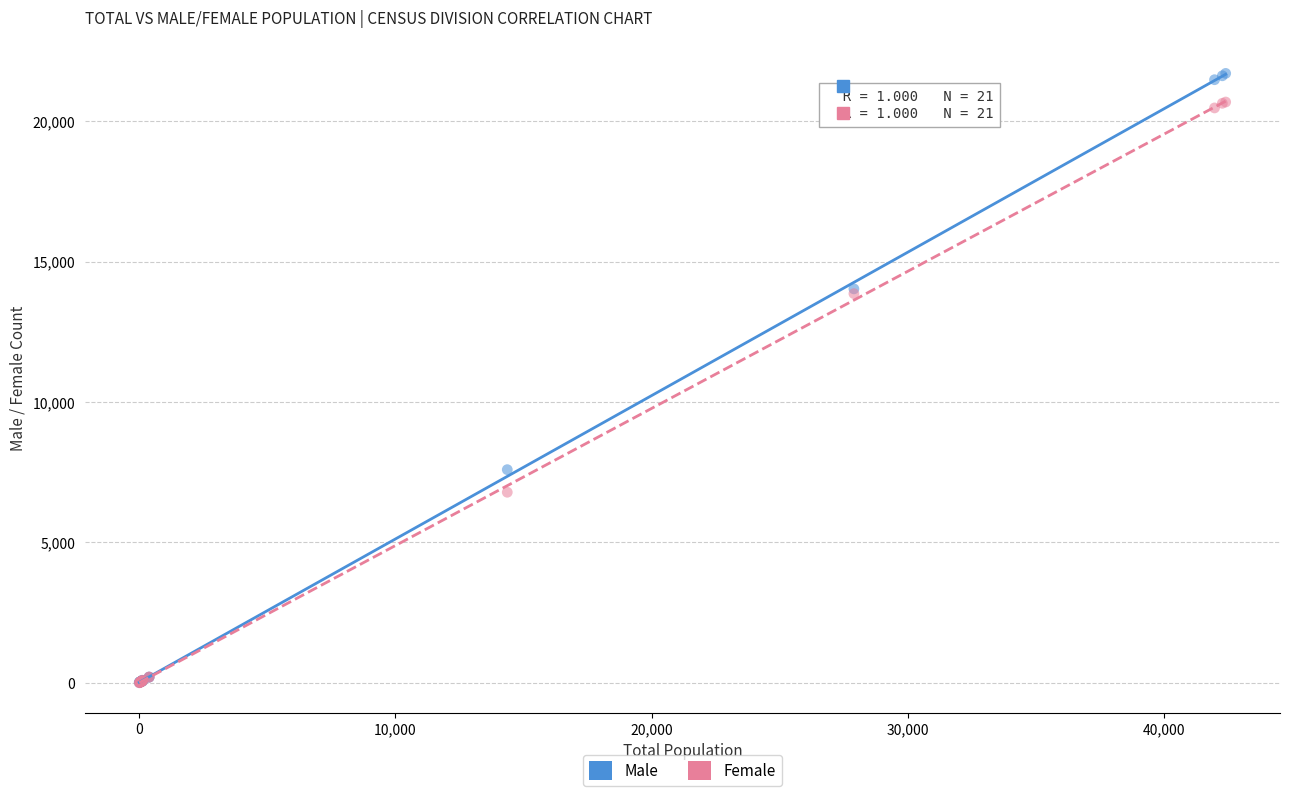

In the Female series, what Y value is closest to 10342?

13860